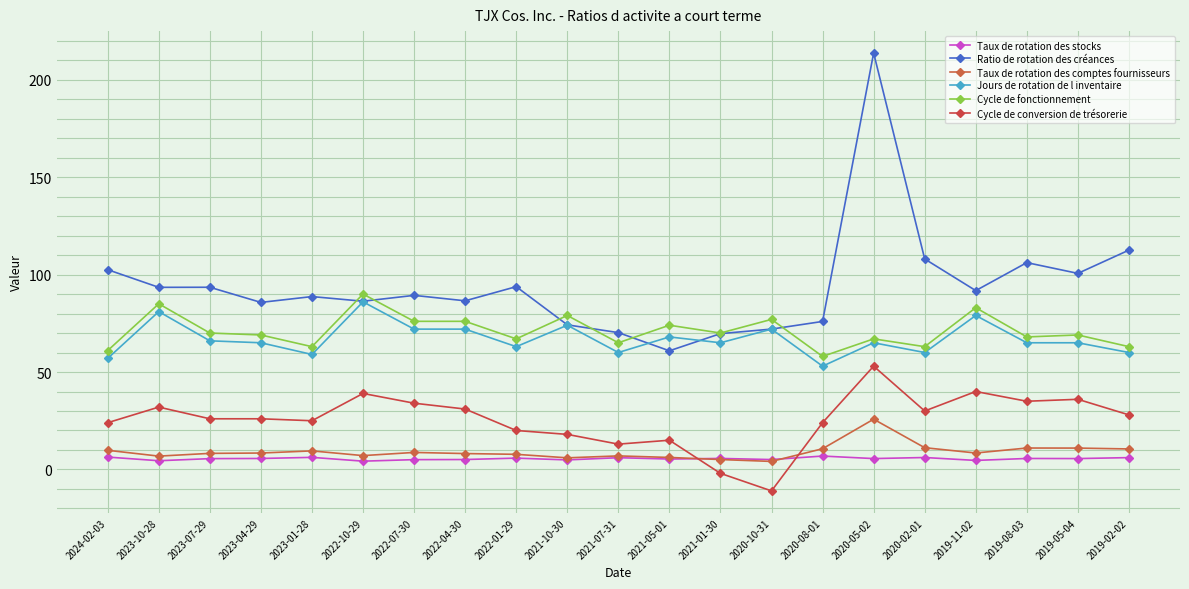

What position from the left is 2020-02-01?

17